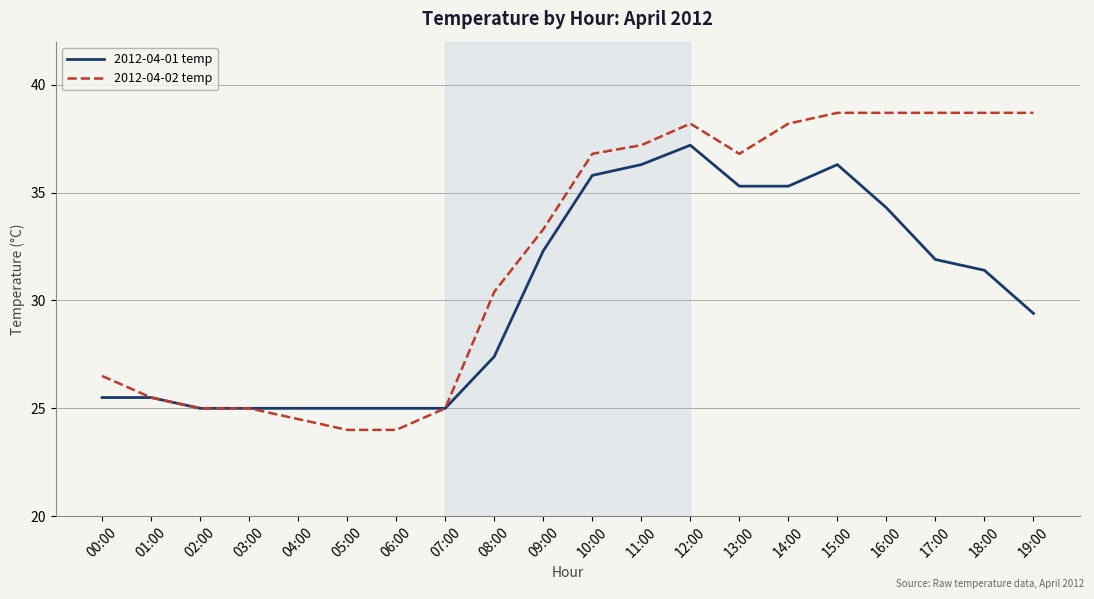

What is the sum of the 2012-04-02 temp values at 13:00 and 16:00?

75.5